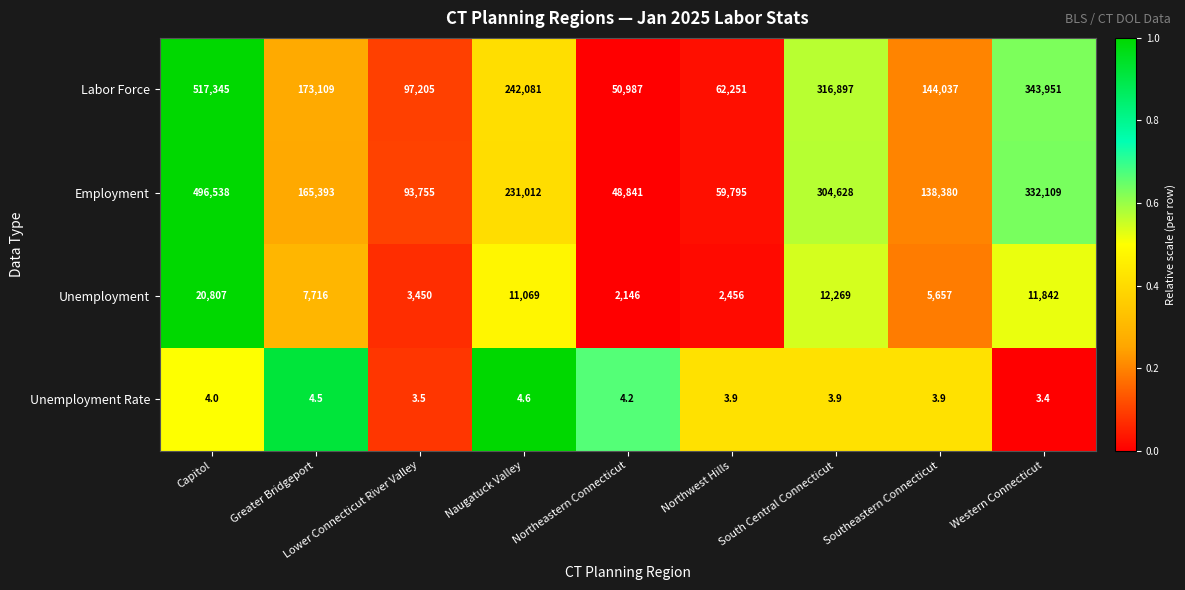

What is the total value across all series at Southeastern Connecticut?

288077.9